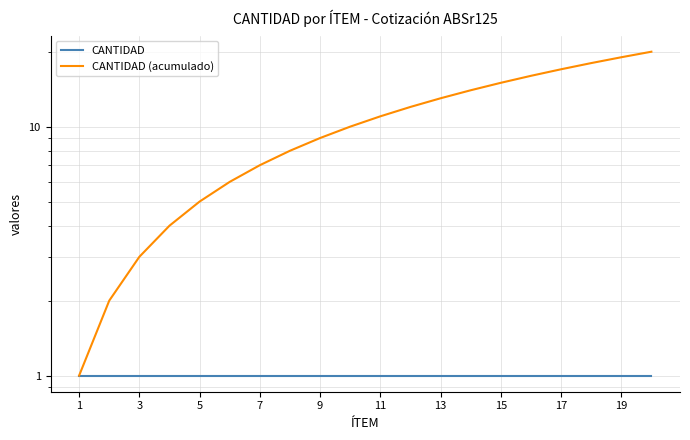

True or false: CANTIDAD (acumulado) and CANTIDAD intersect in this chart.

False